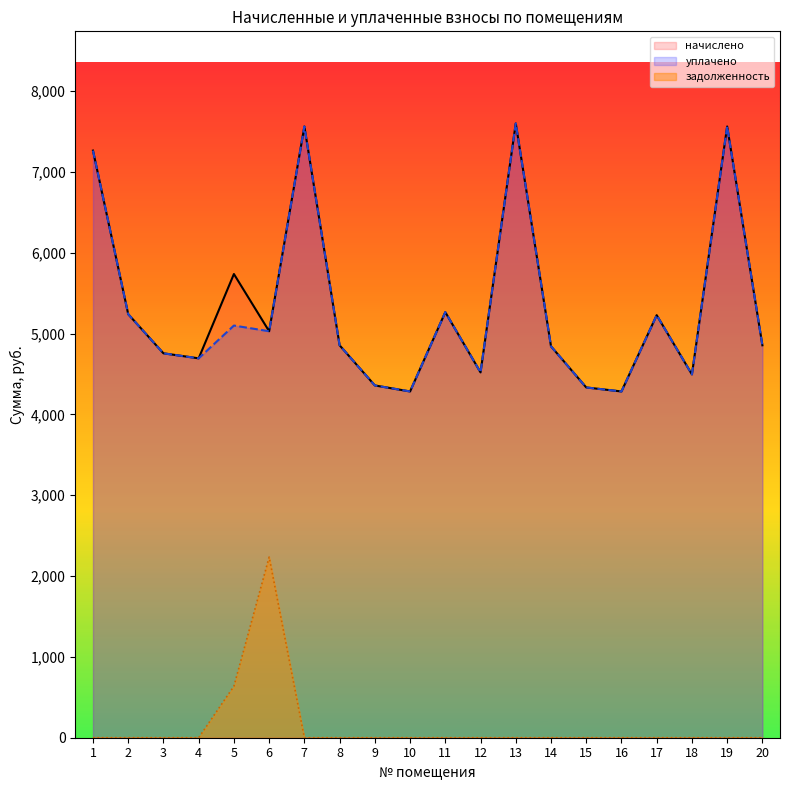

Does the chart display data point markers on the line(s)?

No